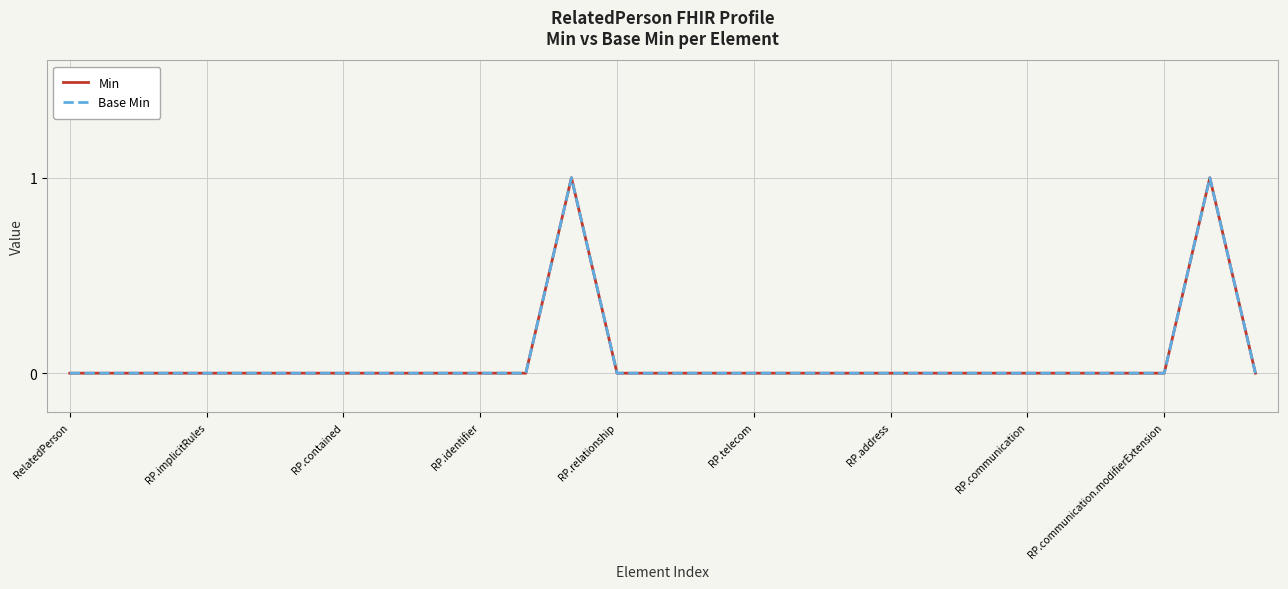

Does the chart display data point markers on the line(s)?

No